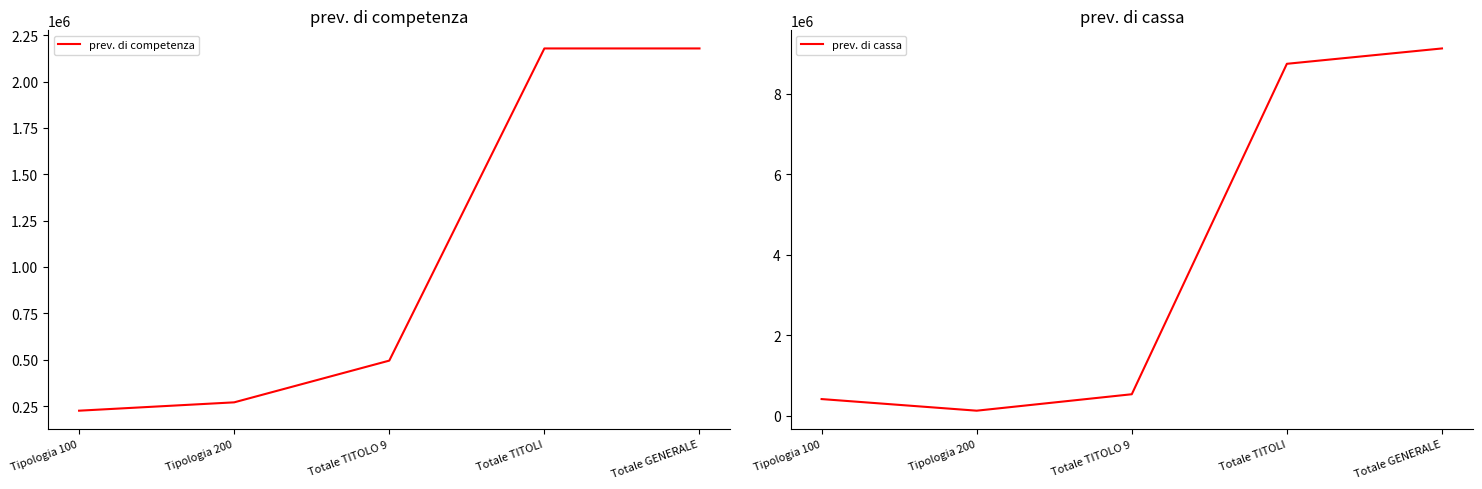

True or false: prev. di cassa and prev. di competenza cross at least once.

True